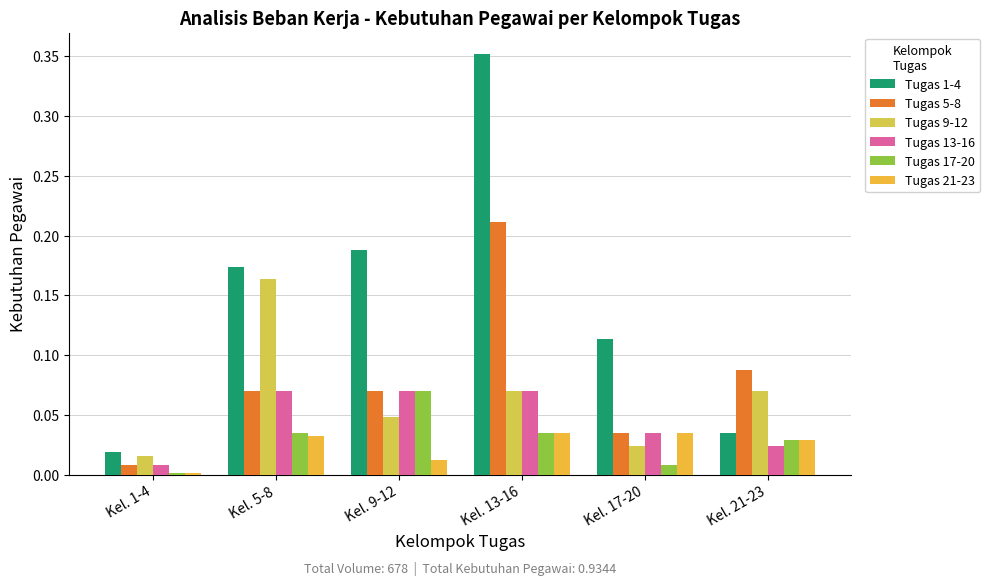

What is the label of the 4th bar from the left?

Kel. 13-16